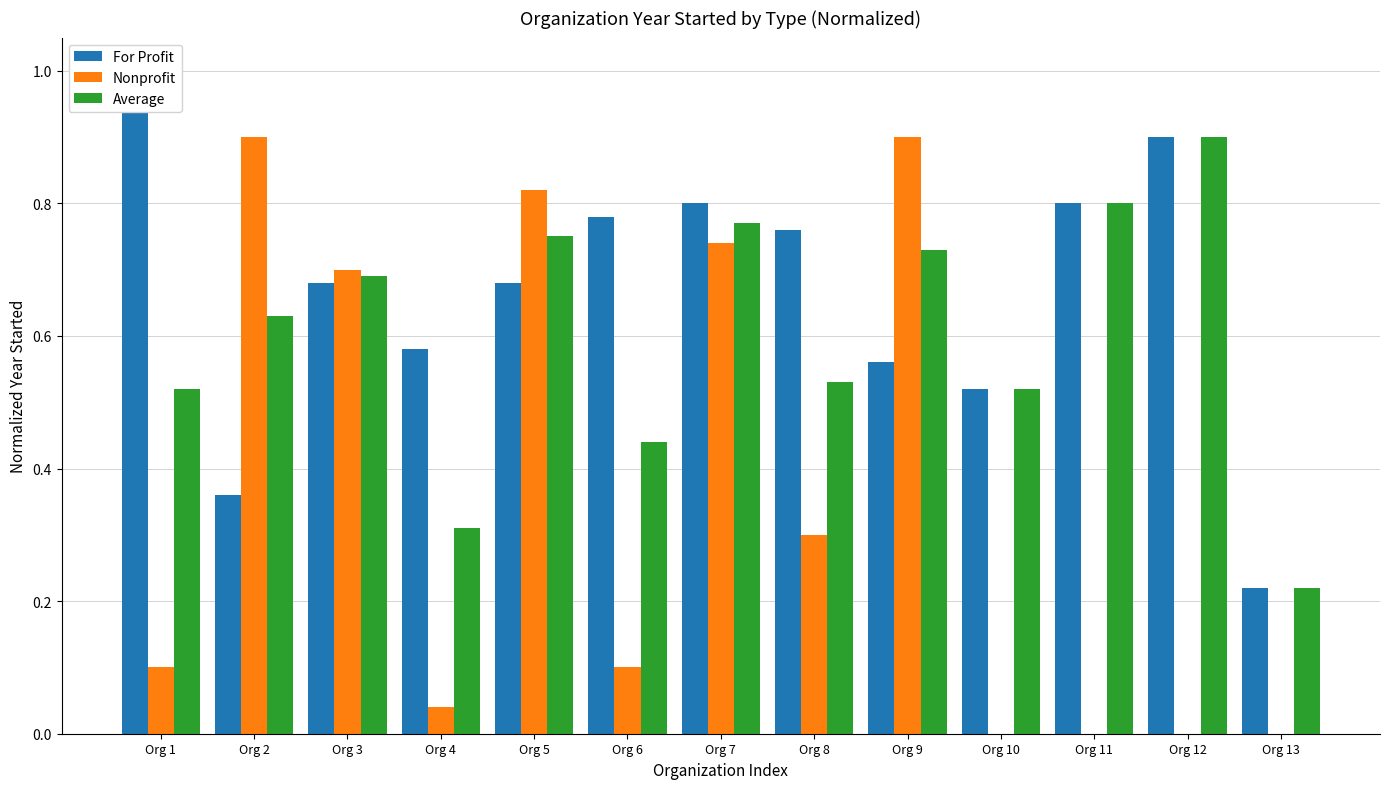

How many groups of bars are there?

13